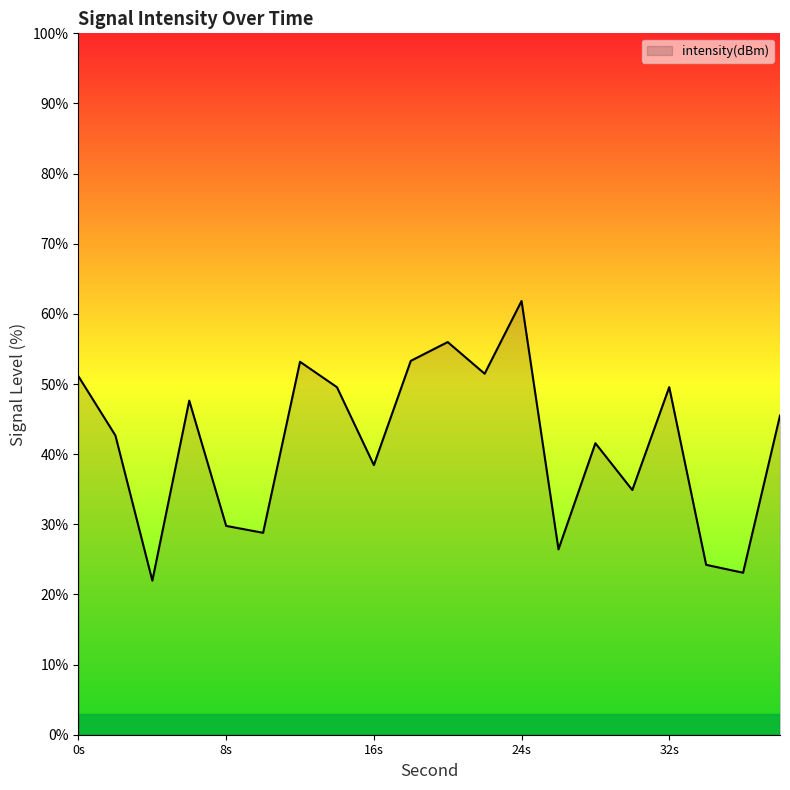

What is the greatest value displayed?

61.8